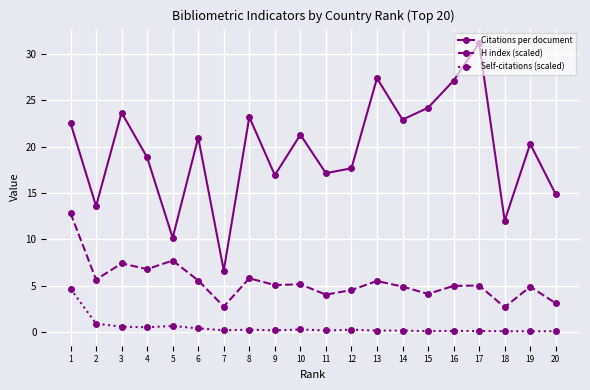

At how many categories does at least one series exceed 2?

20